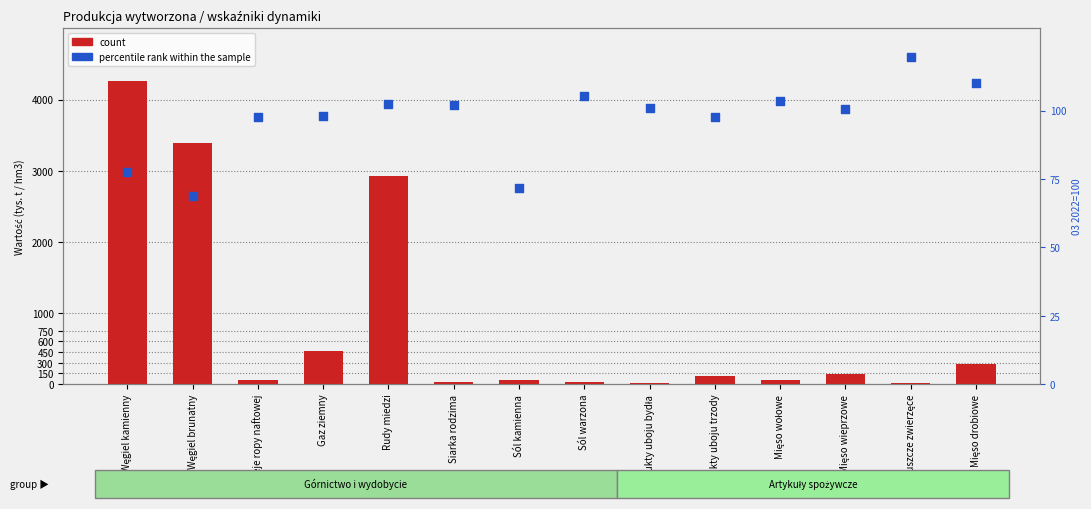

What are all the series names shown in the legend?

count, percentile rank within the sample